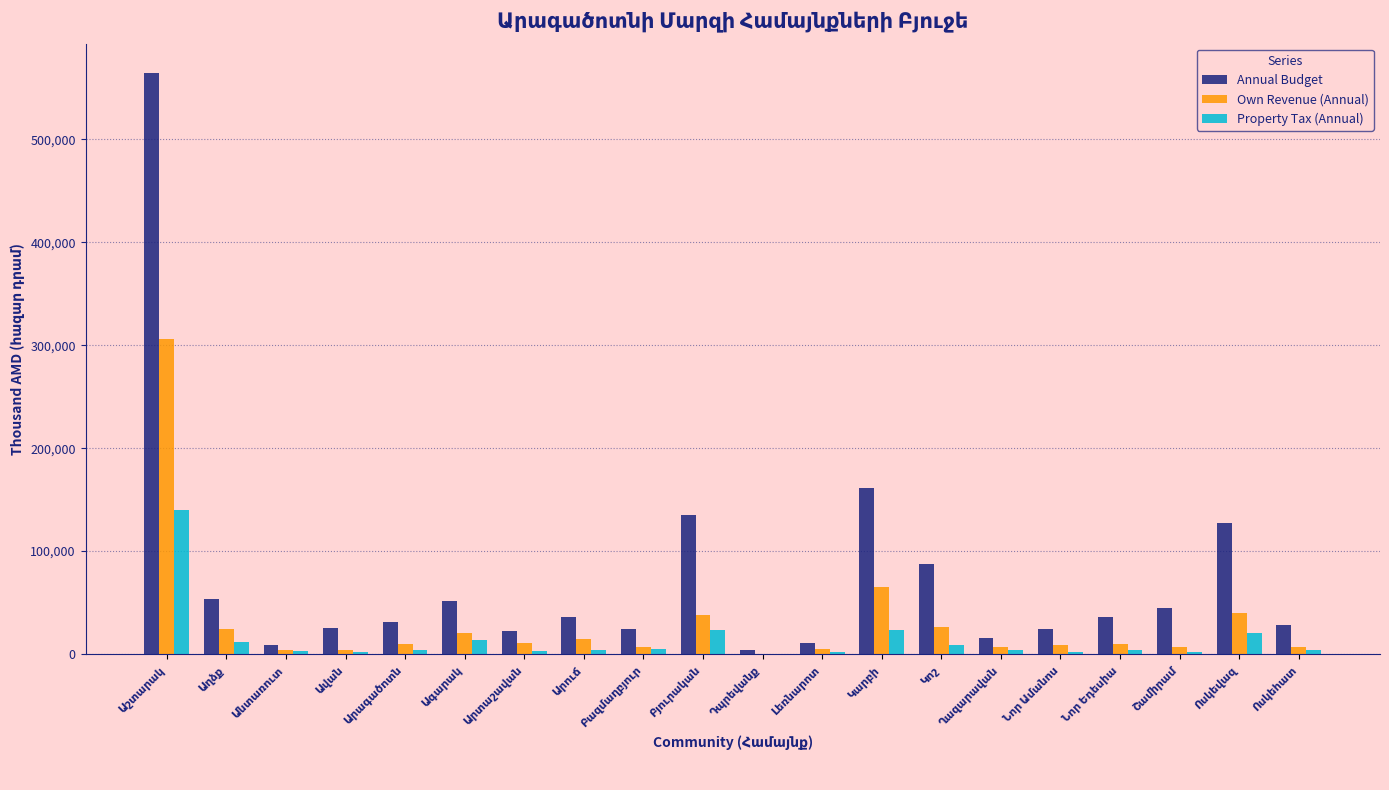

Which series has the largest total across all categories?

Annual Budget